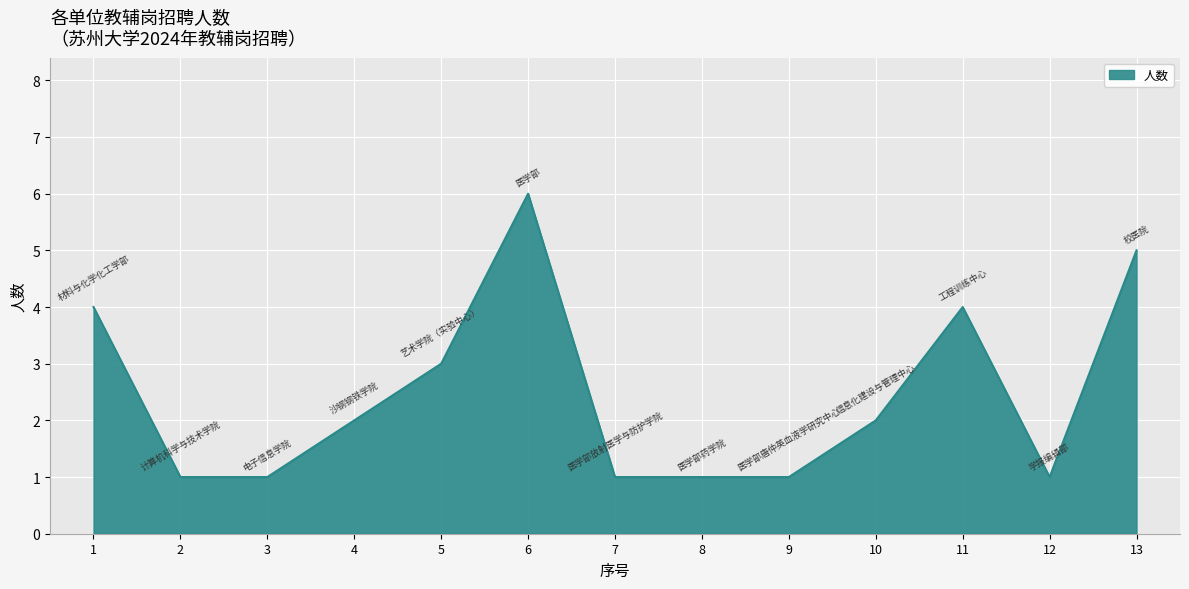

At which category does the chart reach its peak across all series?

6